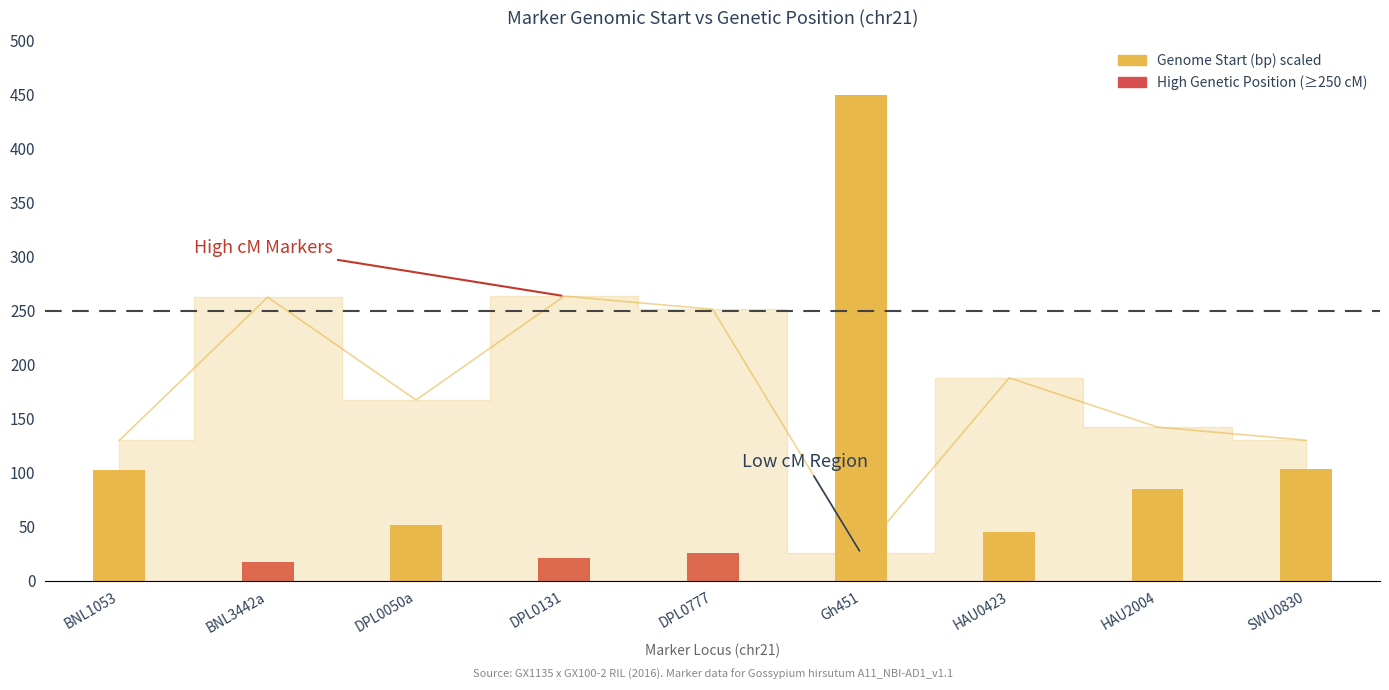

Reading left to right, what are all the values shown in this chart?

130.0	262.5	167.3	263.5	251.3	25.4	187.8	142.2	130.0